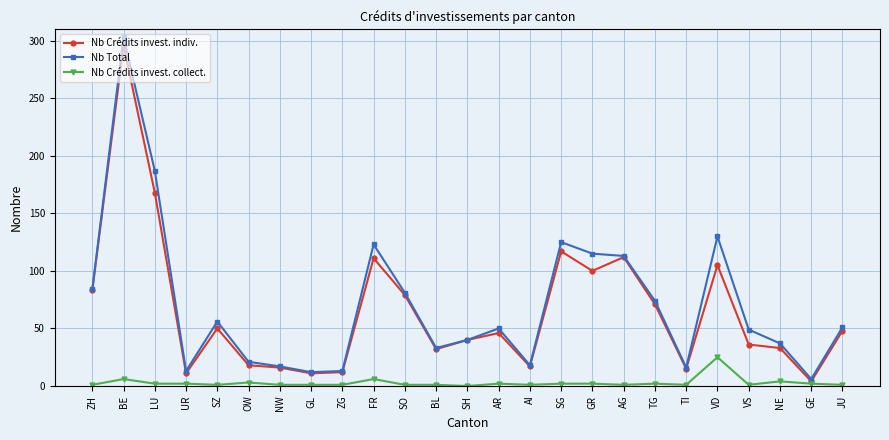

What is the maximum value for Nb Total?

303